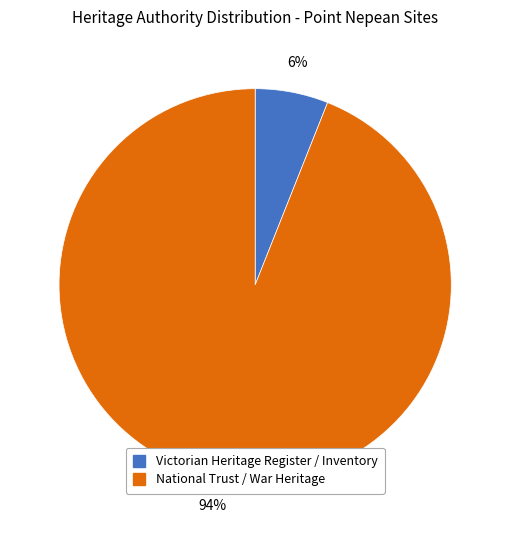

To the nearest percent, what is the difference between the largest and smallest slice percentages?

88%